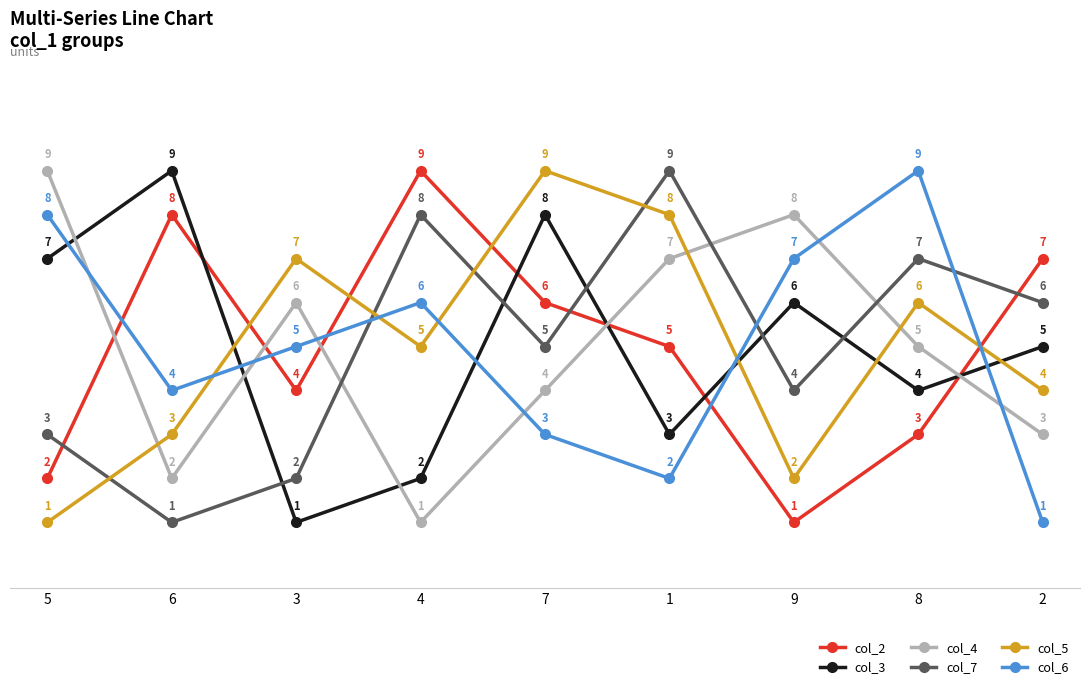

At which label does col_4 first exceed 5?

5